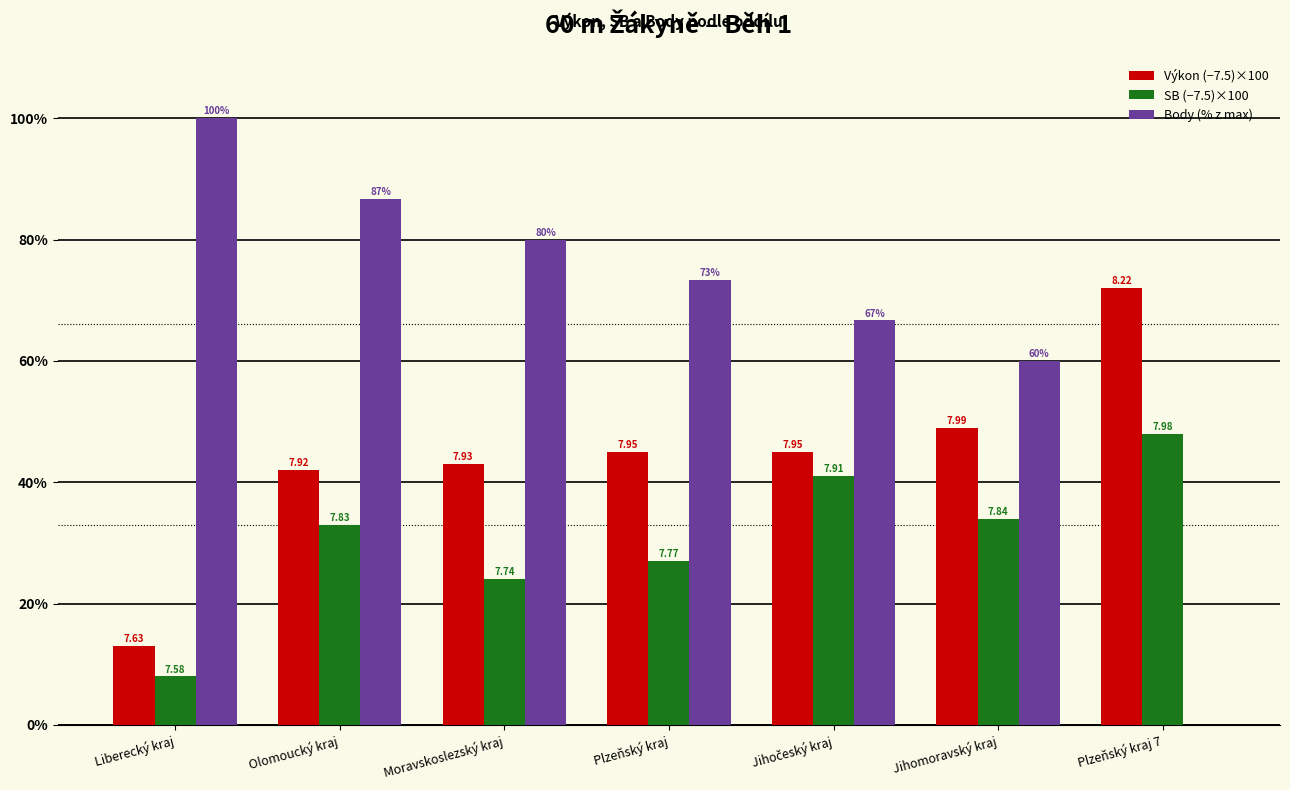

Is the value of Výkon (−7.5)×100 at Liberecký kraj greater than the value of Body (% z max) at Plzeňský kraj 7?

Yes